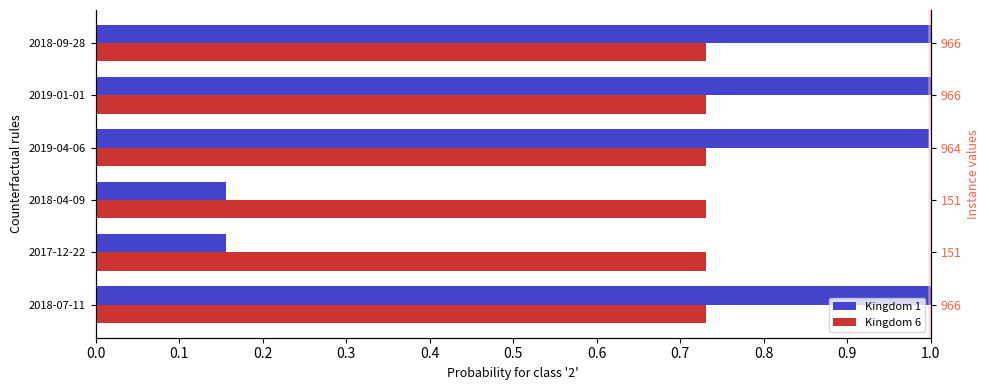

What is the difference between the maximum and minimum values in the Kingdom 1 series?

0.8